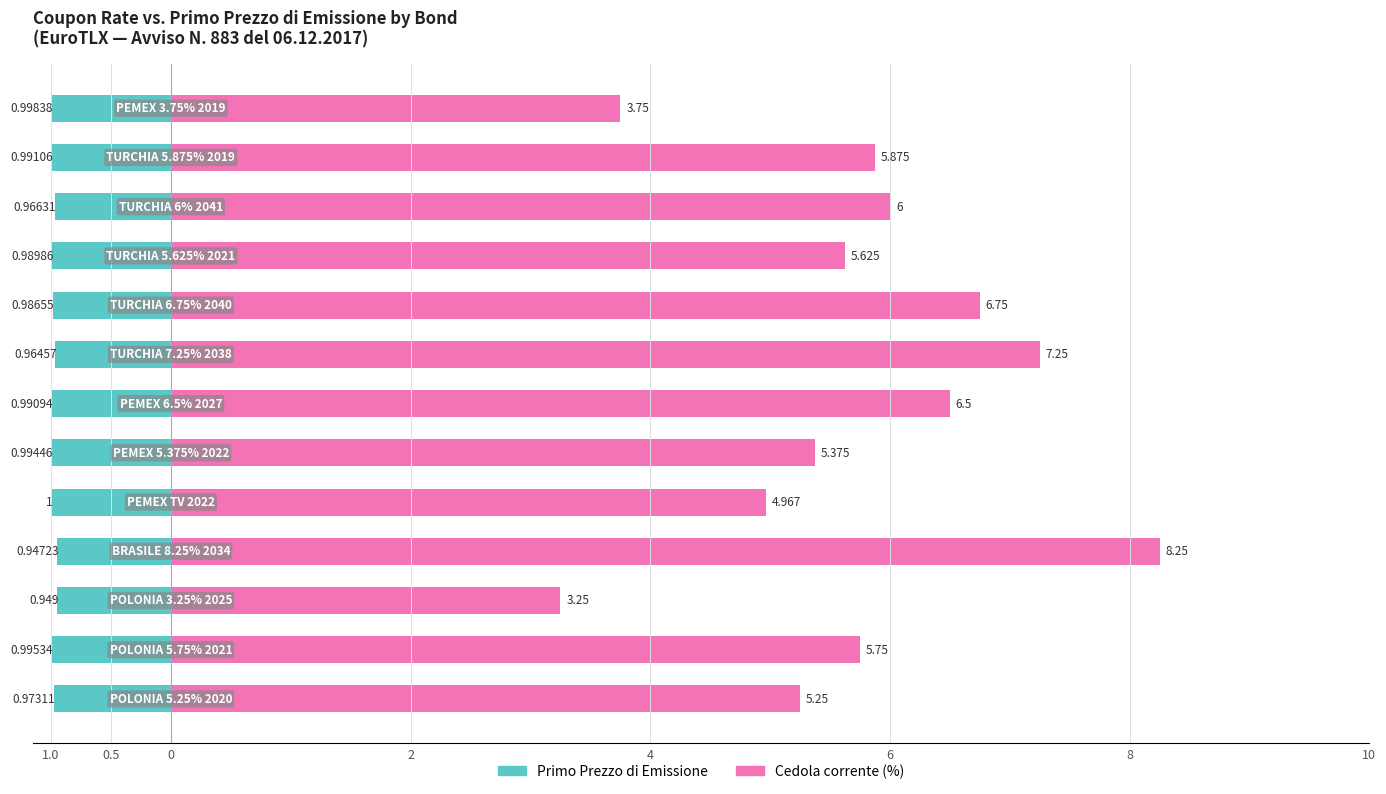

True or false: Cedola corrente (%) has a value of 5.2 at 12.

False